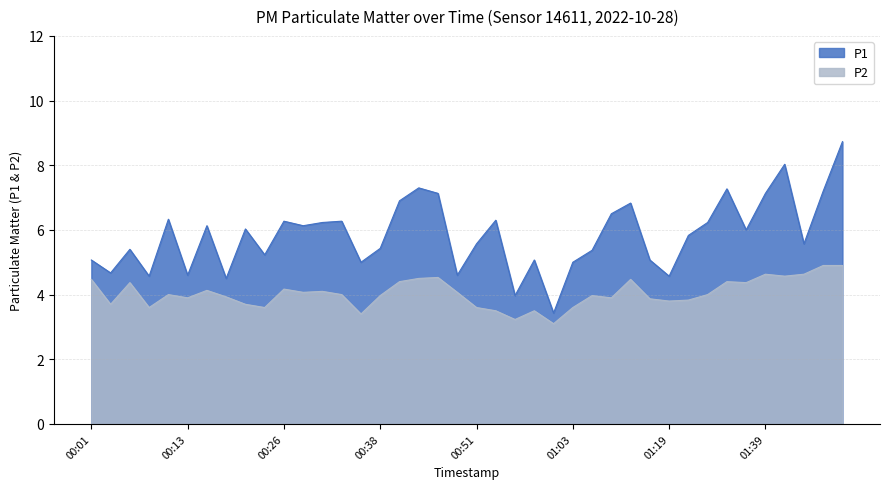

Reading left to right, extract all data points from this chart.

P1: 5.1	4.7	5.4	4.6	6.3	4.6	6.1	4.5	6.0	5.2	6.3	6.1	6.2	6.3	5.0	5.4	6.9	7.3	7.1	4.6	5.6	6.3	4.0	5.1	3.4	5.0	5.4	6.5	6.8	5.1	4.6	5.8	6.2	7.3	6.0	7.1	8.0	5.6	7.2	8.7
P2: 4.5	3.7	4.4	3.6	4.0	3.9	4.1	3.9	3.7	3.6	4.2	4.1	4.1	4.0	3.4	4.0	4.4	4.5	4.5	4.1	3.6	3.5	3.2	3.5	3.1	3.6	4.0	3.9	4.5	3.9	3.8	3.8	4.0	4.4	4.4	4.6	4.6	4.6	4.9	4.9